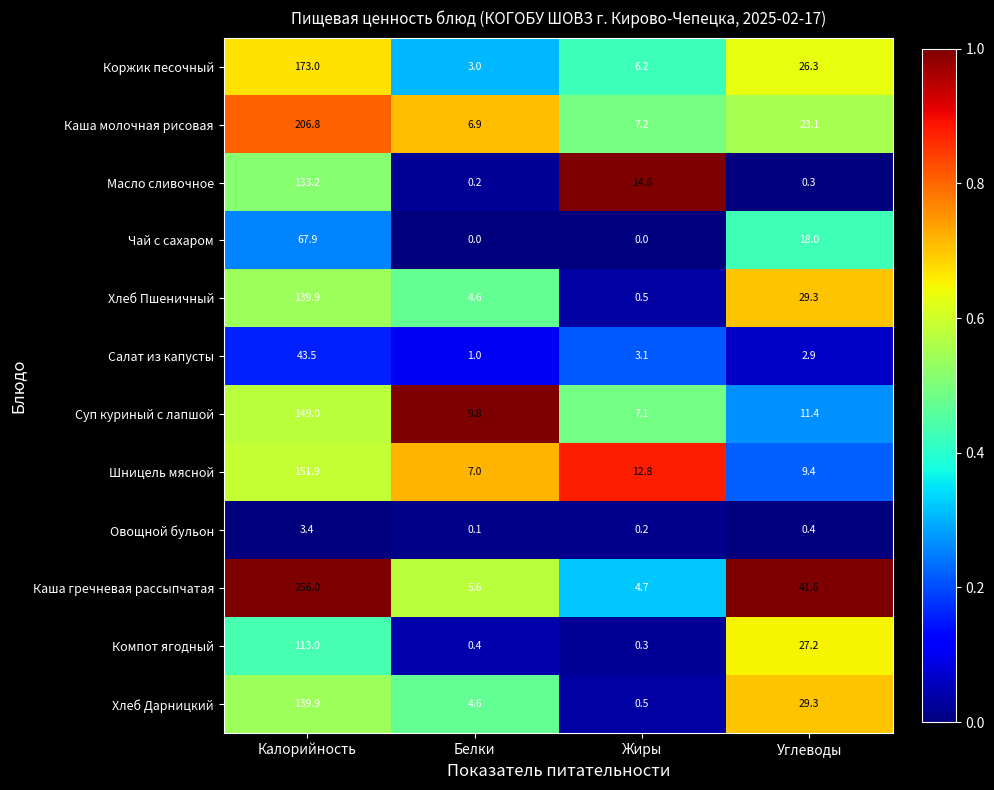

Rank the categories by Шницель мясной value from highest to lowest.

Калорийность, Жиры, Углеводы, Белки